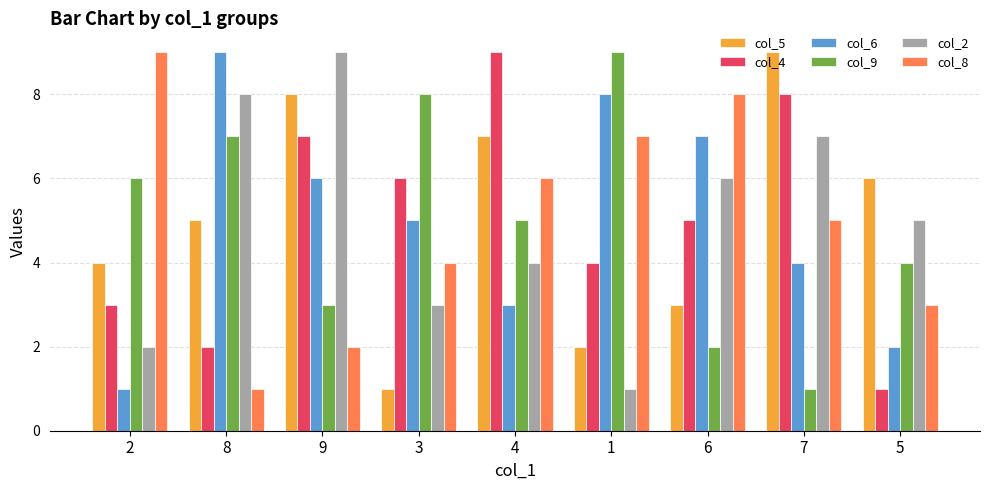

True or false: col_2 has a value of 9 at 9.

True